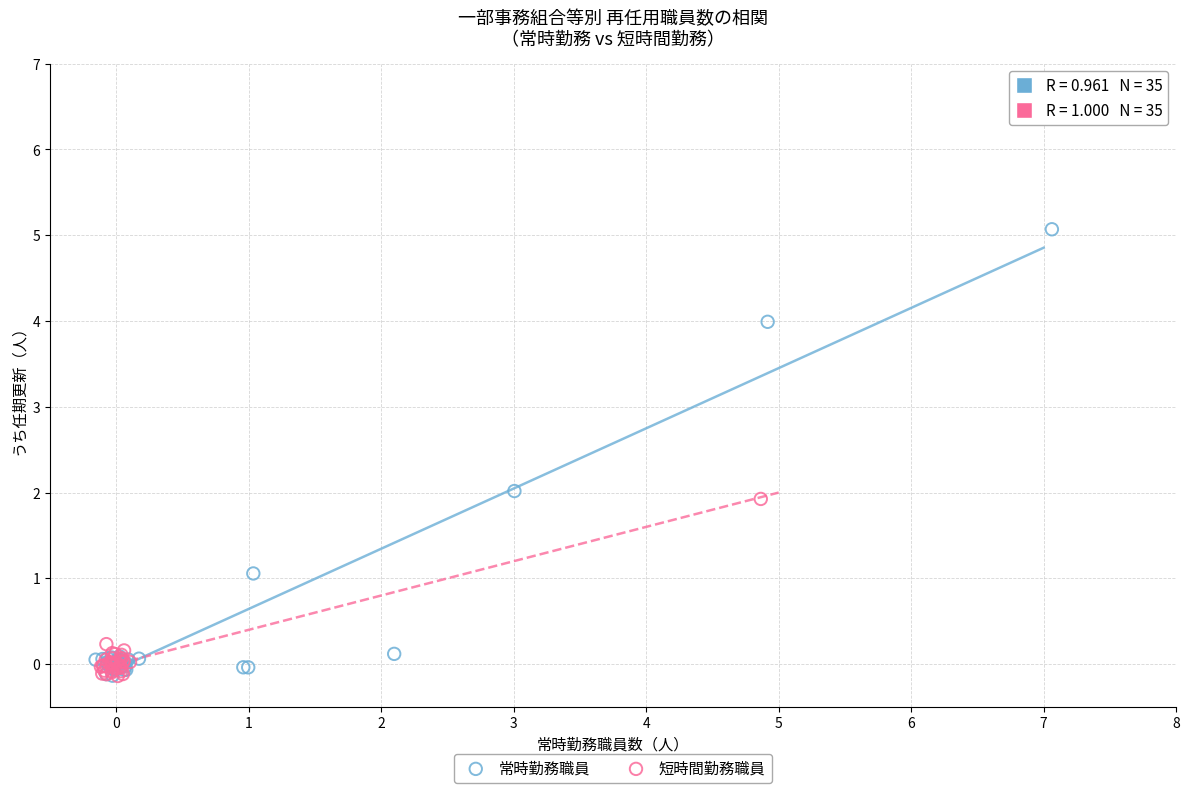

Which series has the largest Y range (max minus min)?

常時勤務職員